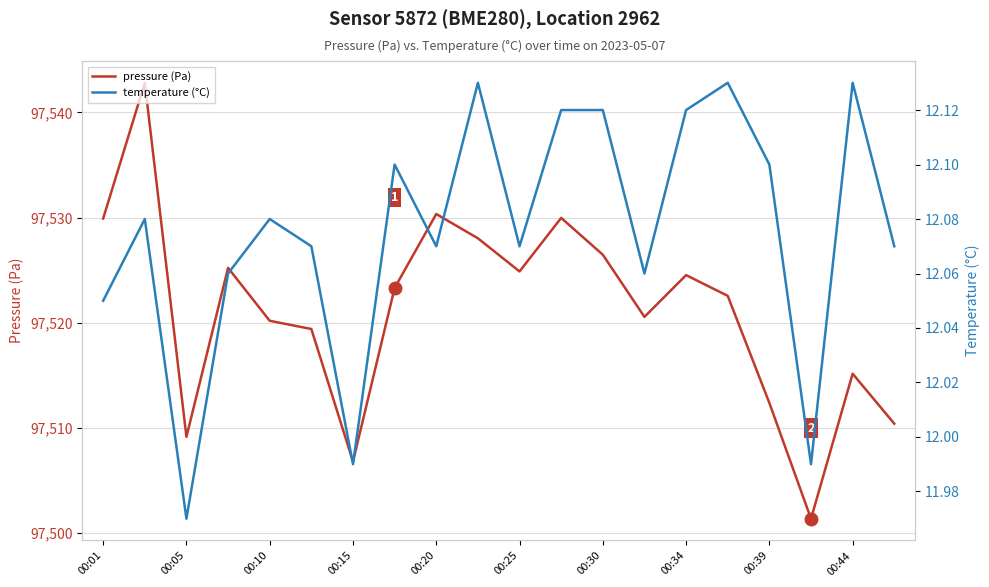

What is the maximum value for pressure (Pa)?

97542.8